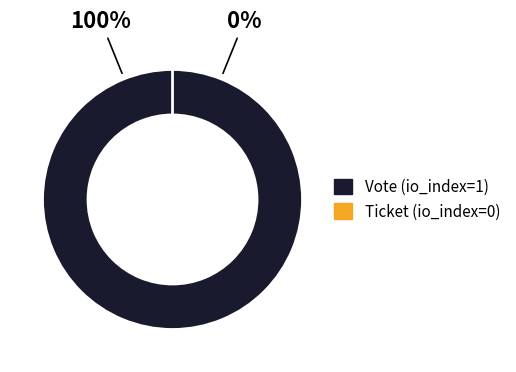

Rank the categories by value from highest to lowest.

Vote (io_index=1), Ticket (io_index=0)